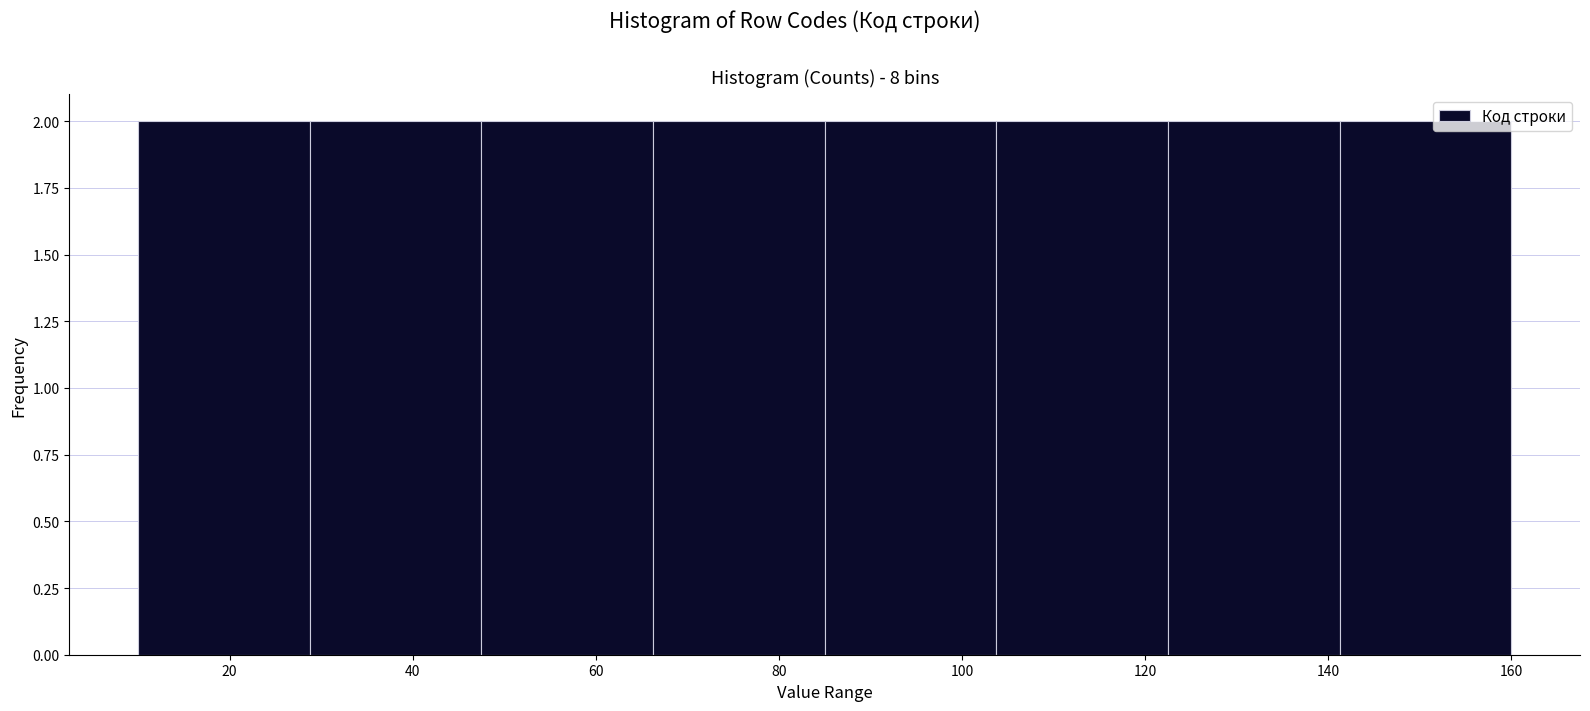

How tall is the bar that spans 122 to 142 on the x-axis? Neither the bar edges nor the heights are printed on the chart, so give them approximately, as read against the axes.

2